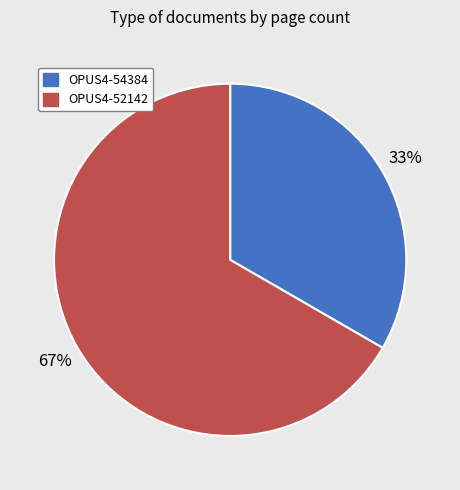

Which slice is the largest?

OPUS4-52142